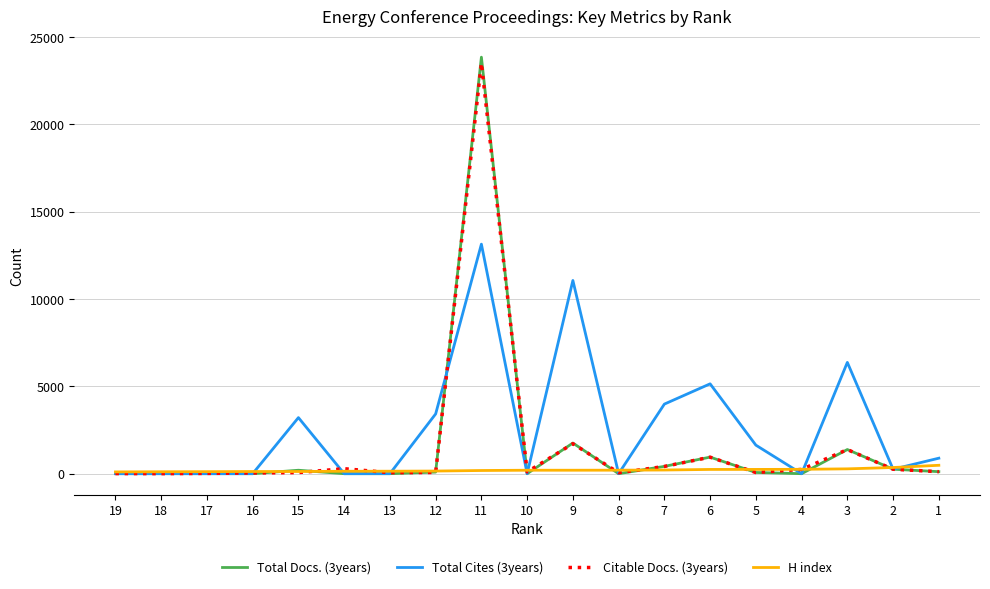

Count the number of data series in this chart.

4